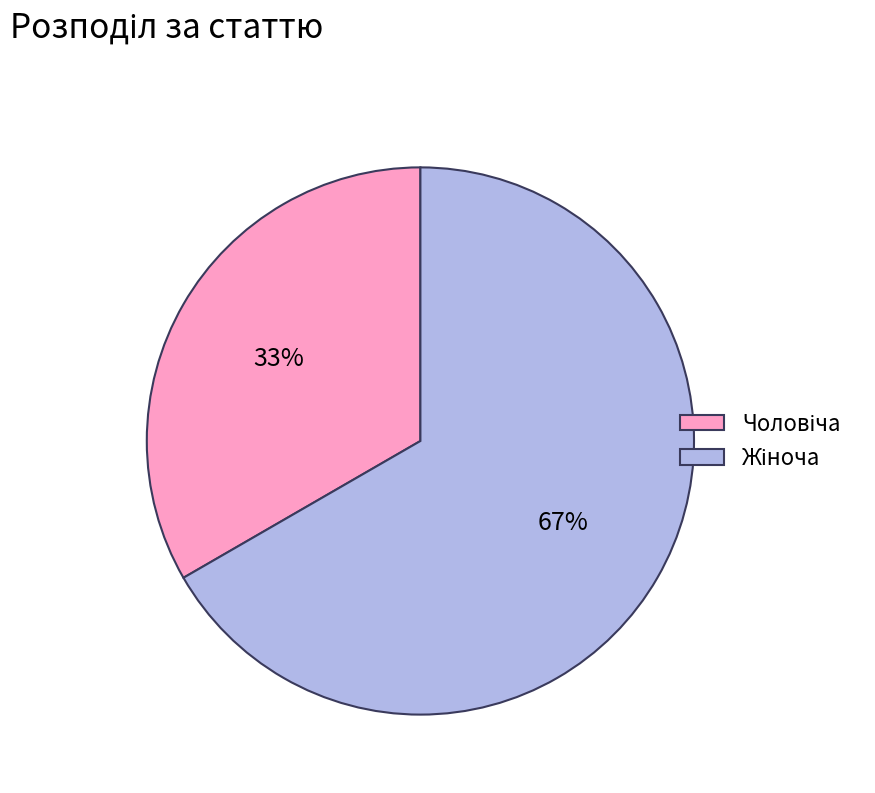

Is there any slice that represents more than half of the pie?

Yes